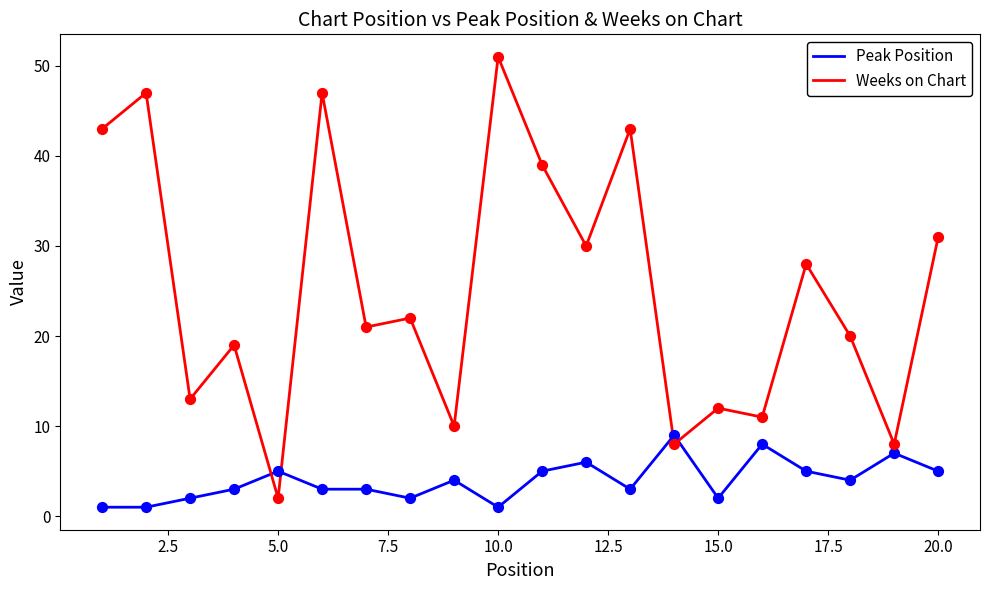

Which series has the largest total across all categories?

Weeks on Chart